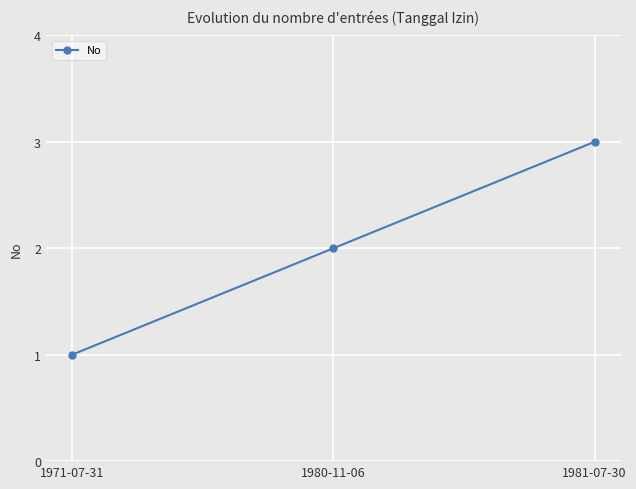

What is the label of the 3rd point from the right?

1971-07-31